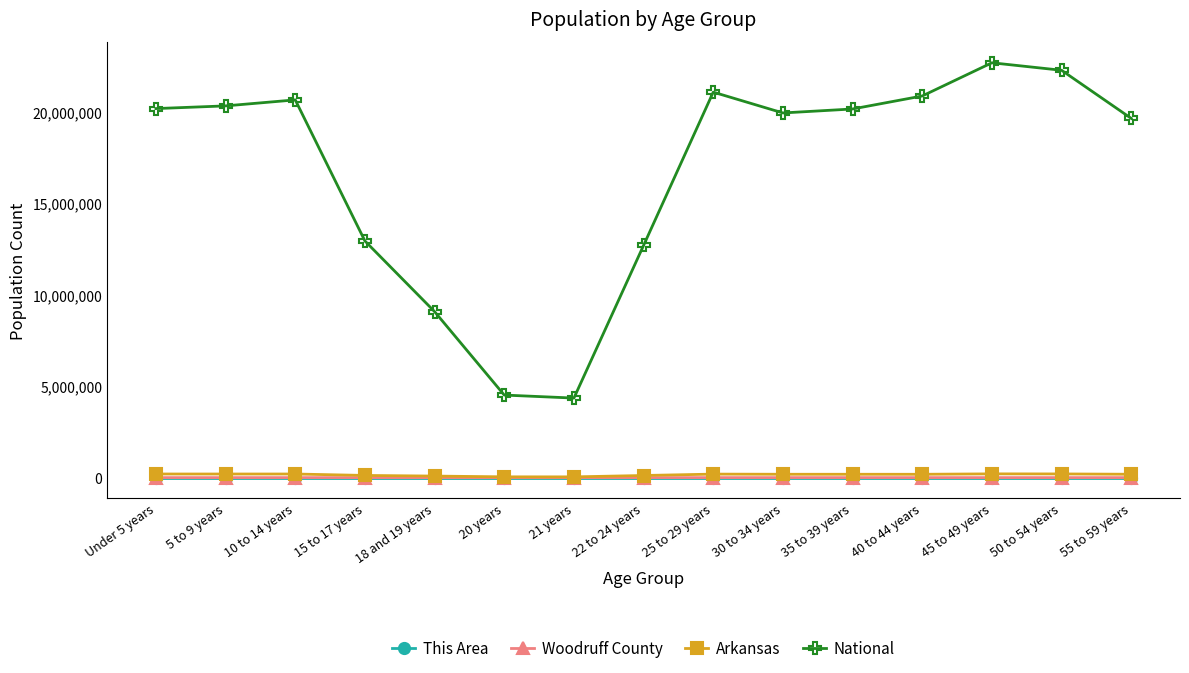

At how many categories does at least one series exceed 19346326?

10